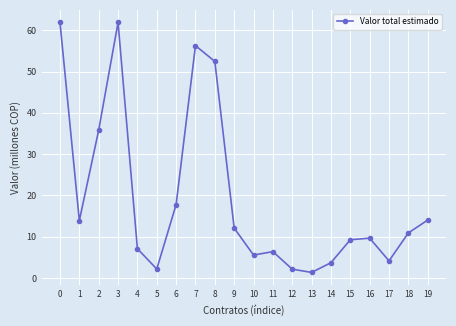

Is it true that the value at 9 is 6.2?

False